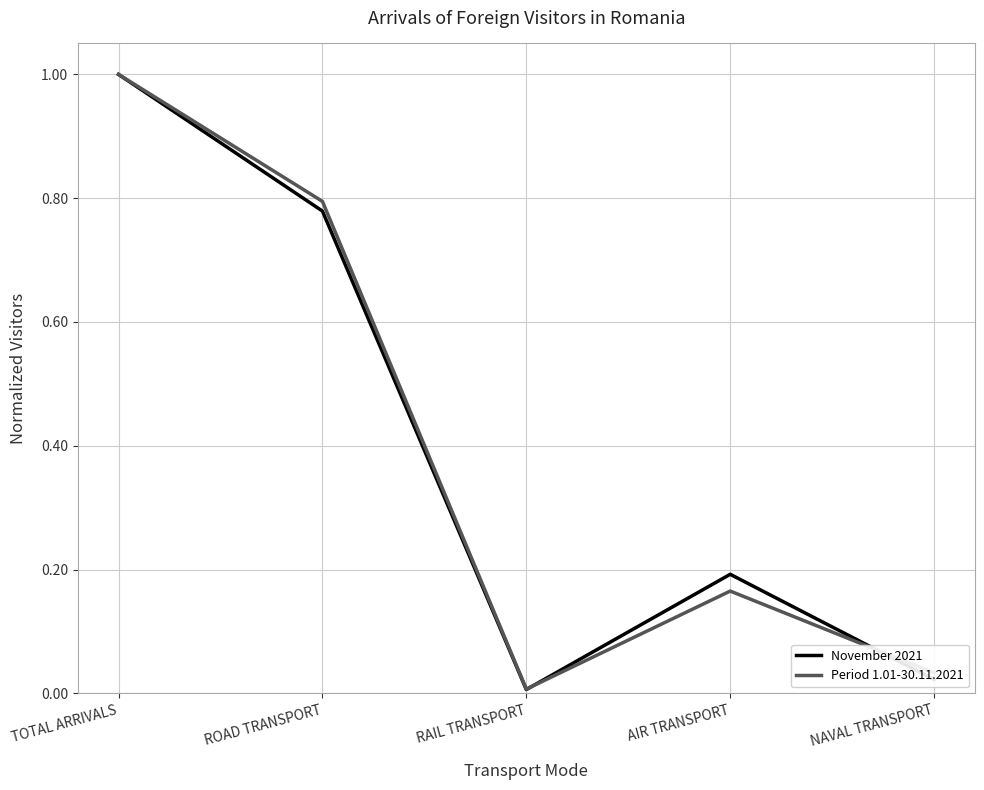

Which series has the widest spread of values?

November 2021